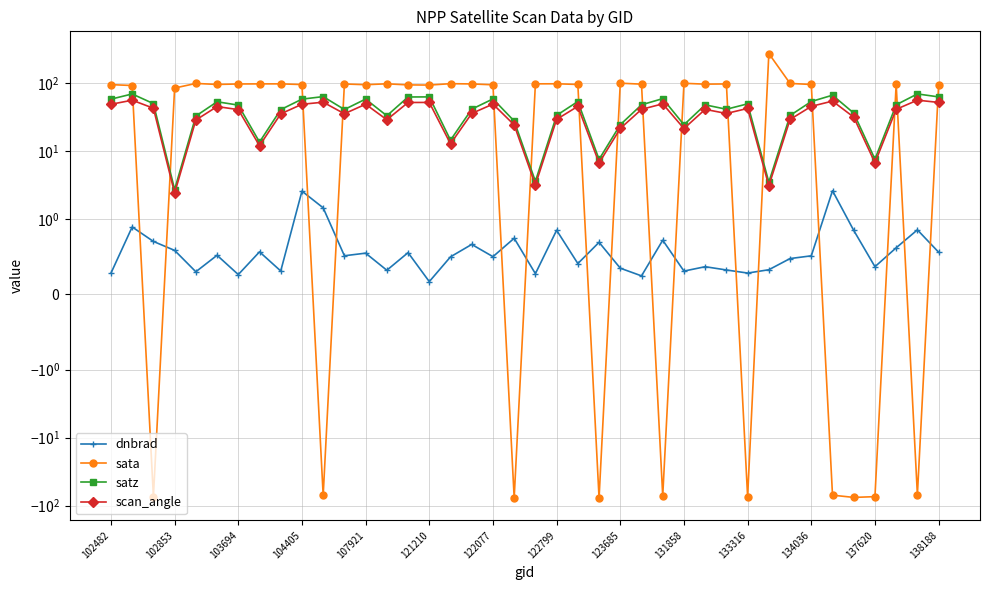

True or false: satz and dnbrad cross at least once.

False